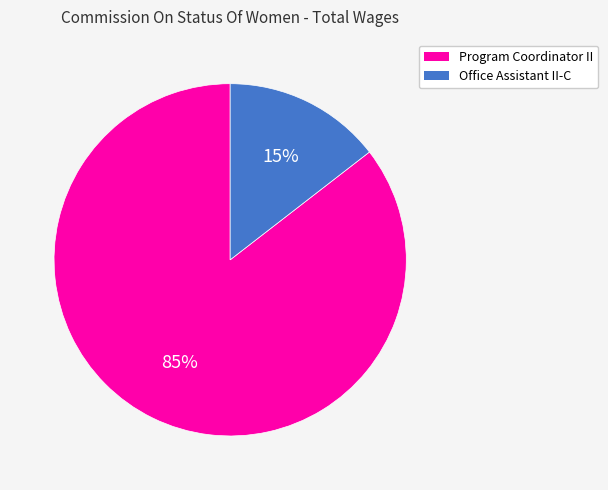

How many segments does this pie chart have?

2